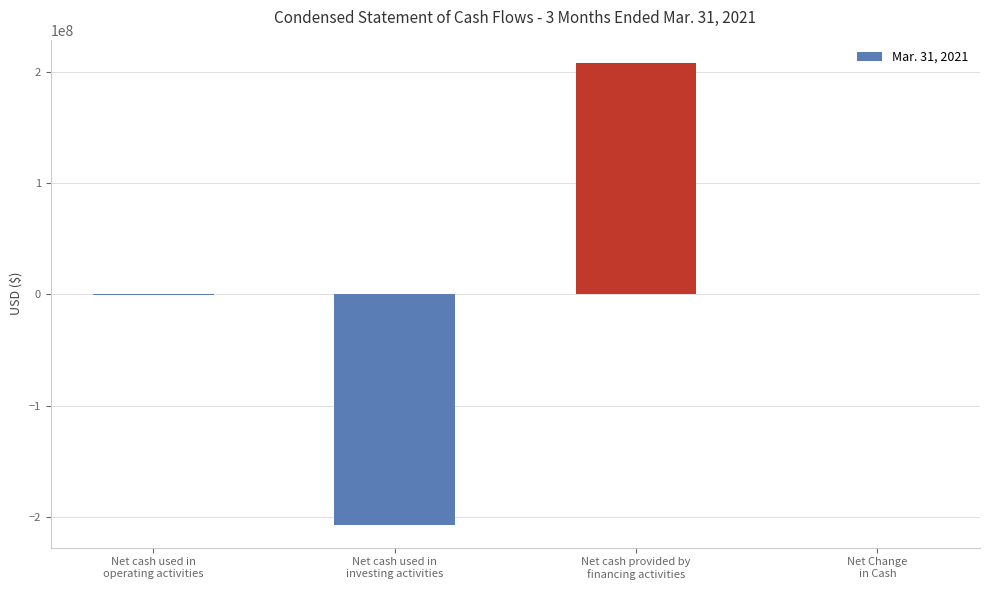

What is the change in value from Net cash used in
operating activities to Net Change
in Cash?

+1513607